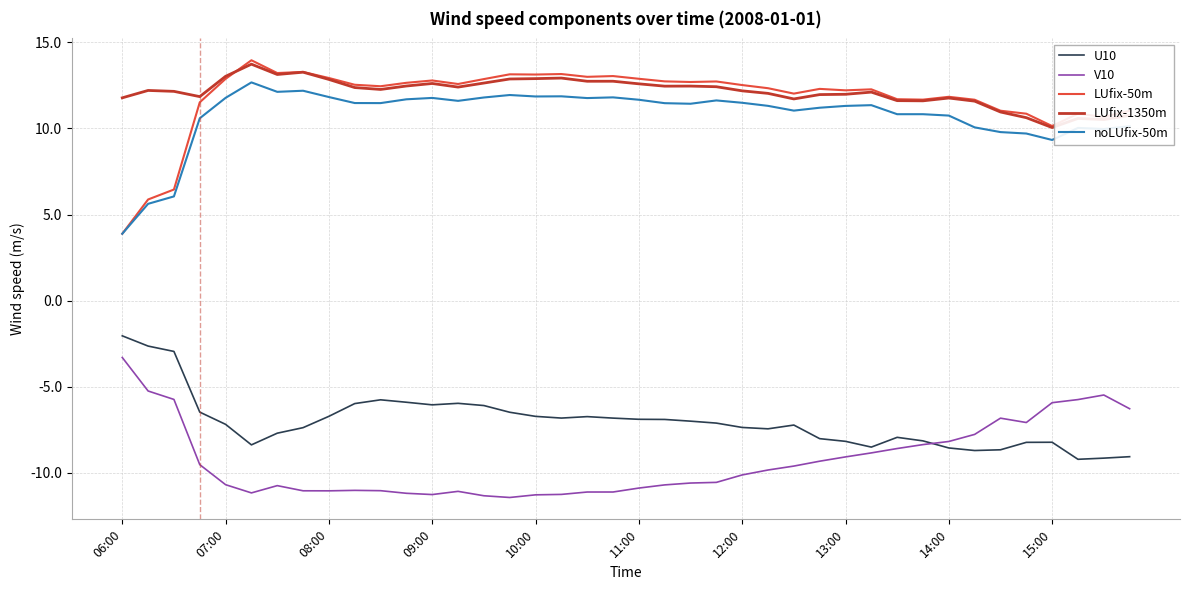

True or false: LUfix-1350m and U10 cross at least once.

False